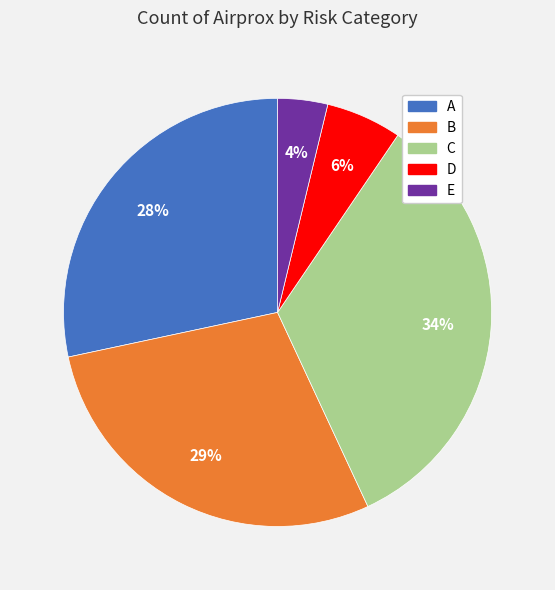

Does D account for over 50% of the chart?

No